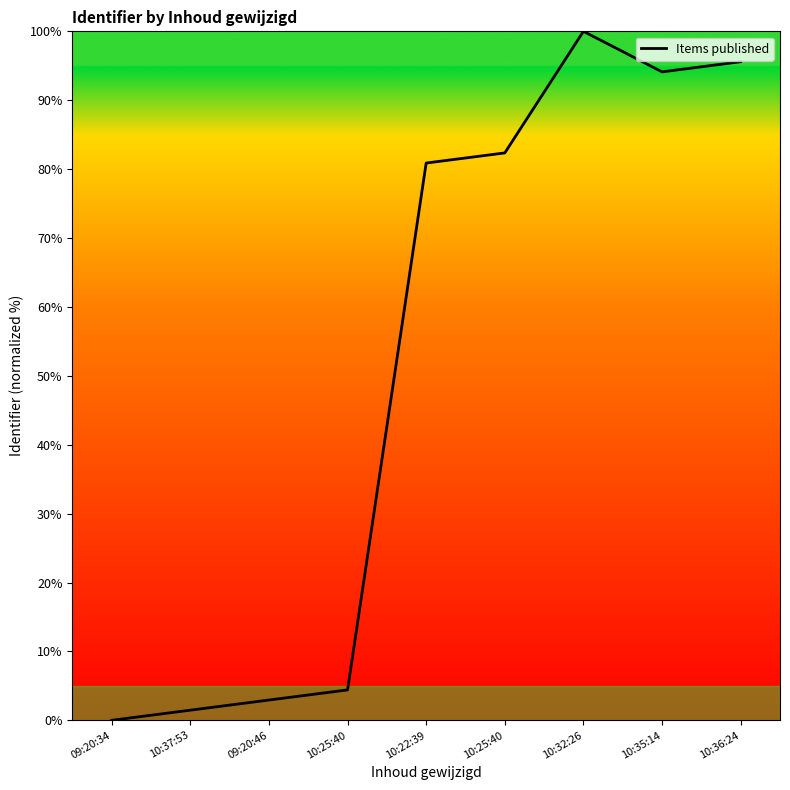

Is it true that the value at 10:22:39 is 80.9?

True